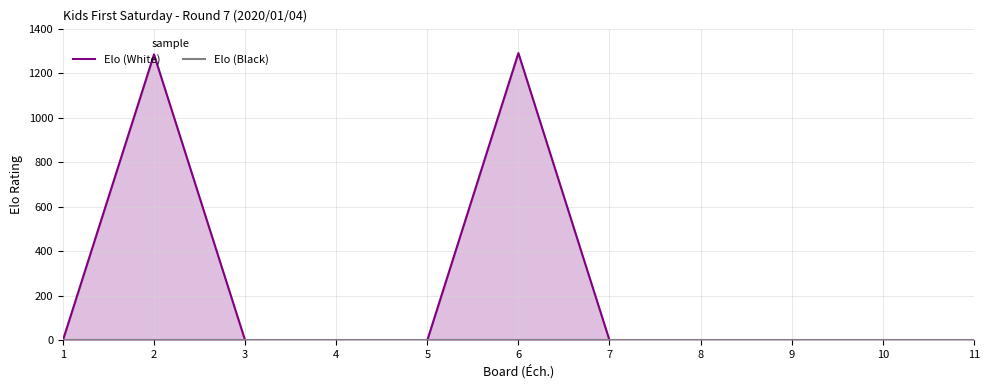

The value of Elo (White) at 6 is 765. True or false?

False